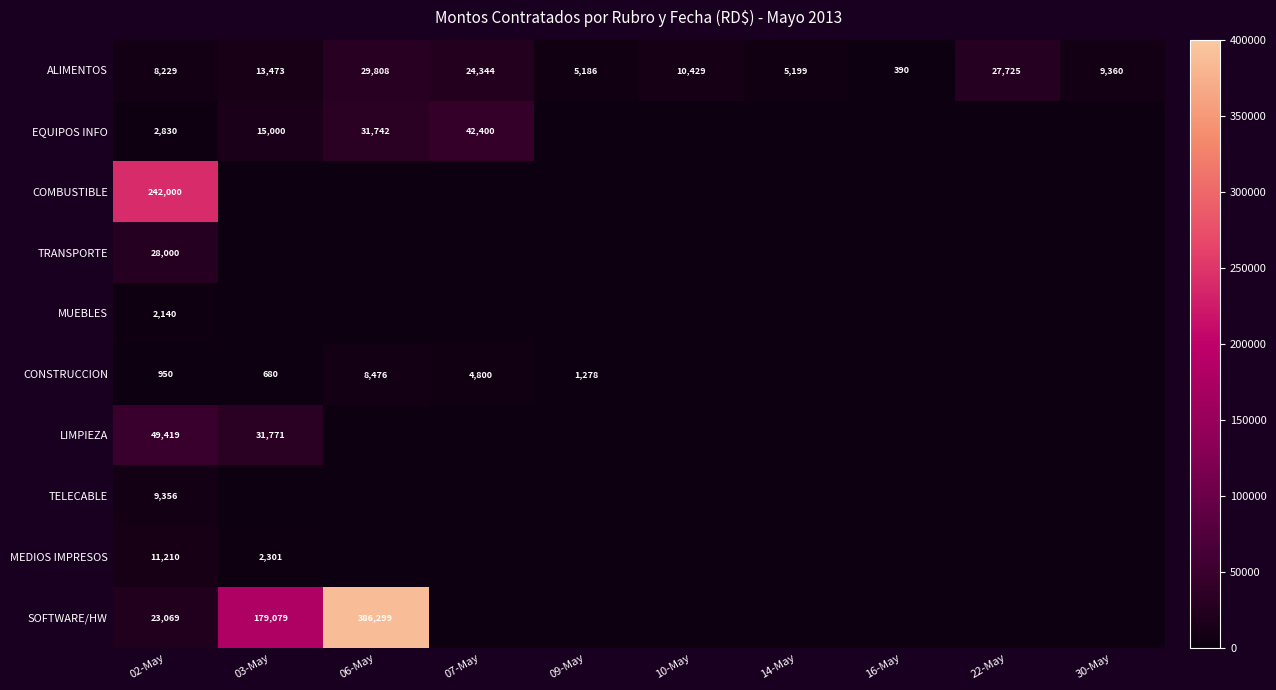

Rank the series by their maximum value, from highest to lowest.

SOFTWARE/HW, COMBUSTIBLE, LIMPIEZA, EQUIPOS INFO, ALIMENTOS, TRANSPORTE, MEDIOS IMPRESOS, TELECABLE, CONSTRUCCION, MUEBLES